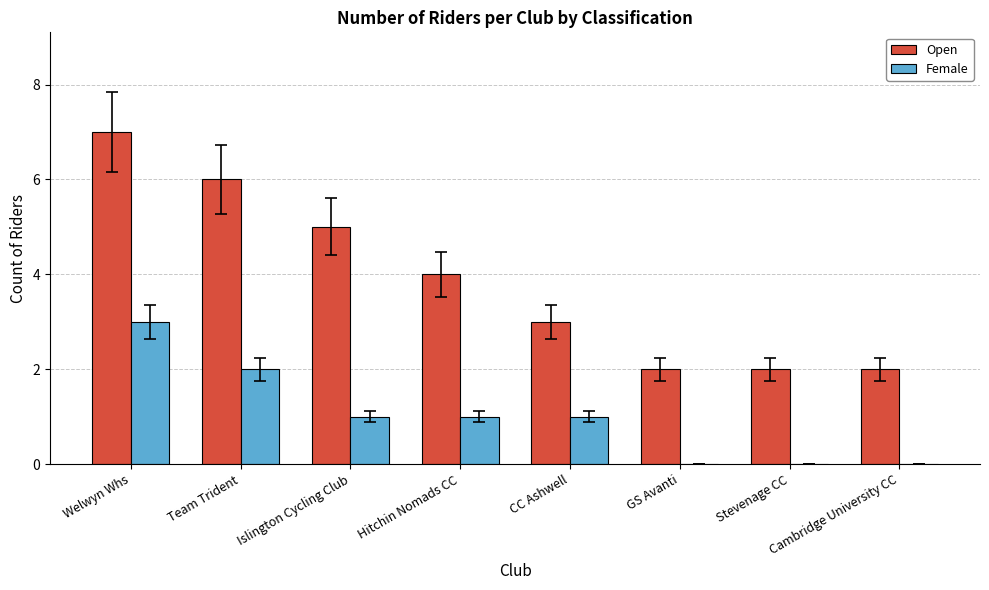

What is the total value across all series at CC Ashwell?

4